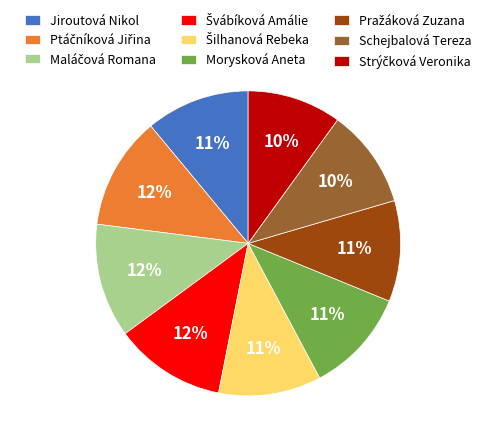

The Jiroutová Nikol slice represents 11% of the pie. True or false?

True